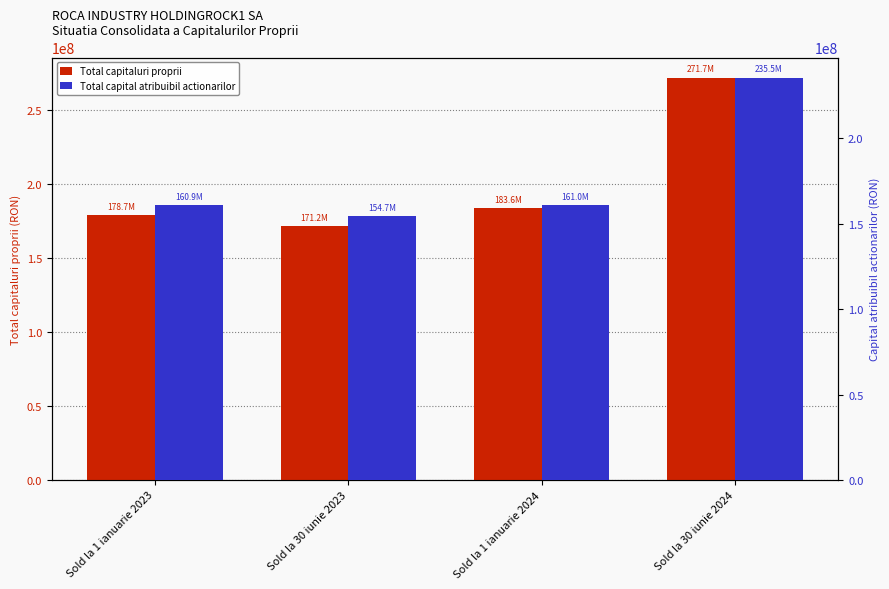

At how many categories does at least one series exceed 223254165?

1